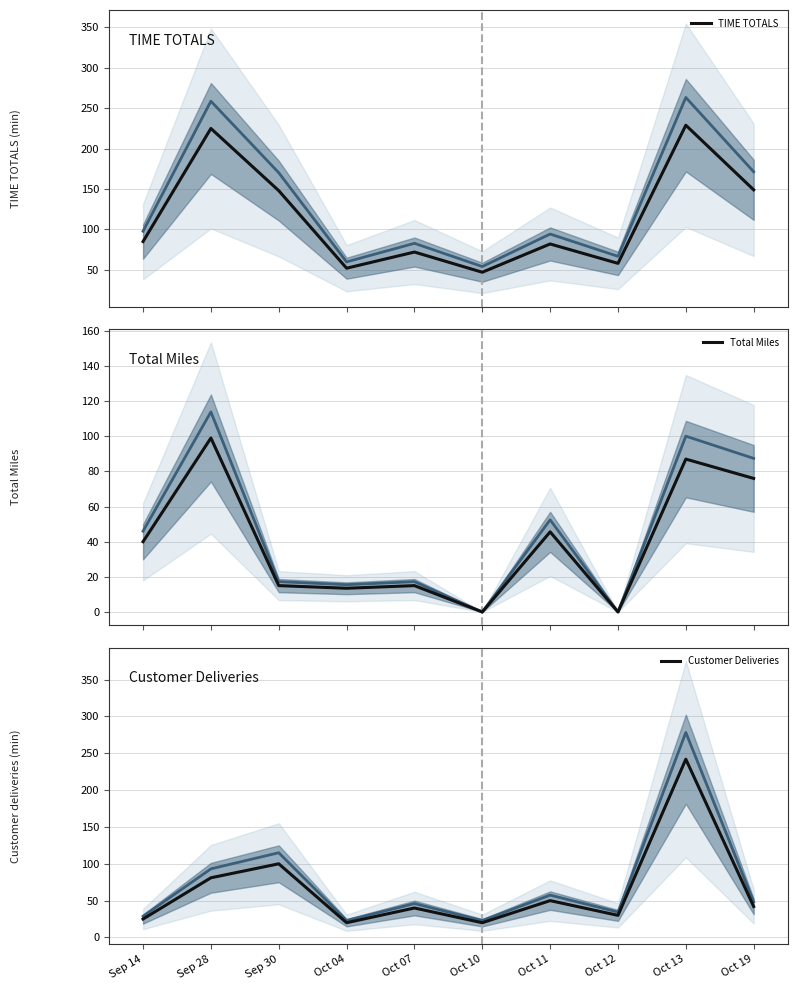

The Customer Deliveries series shows 35.1 at Sep 28. True or false?

False